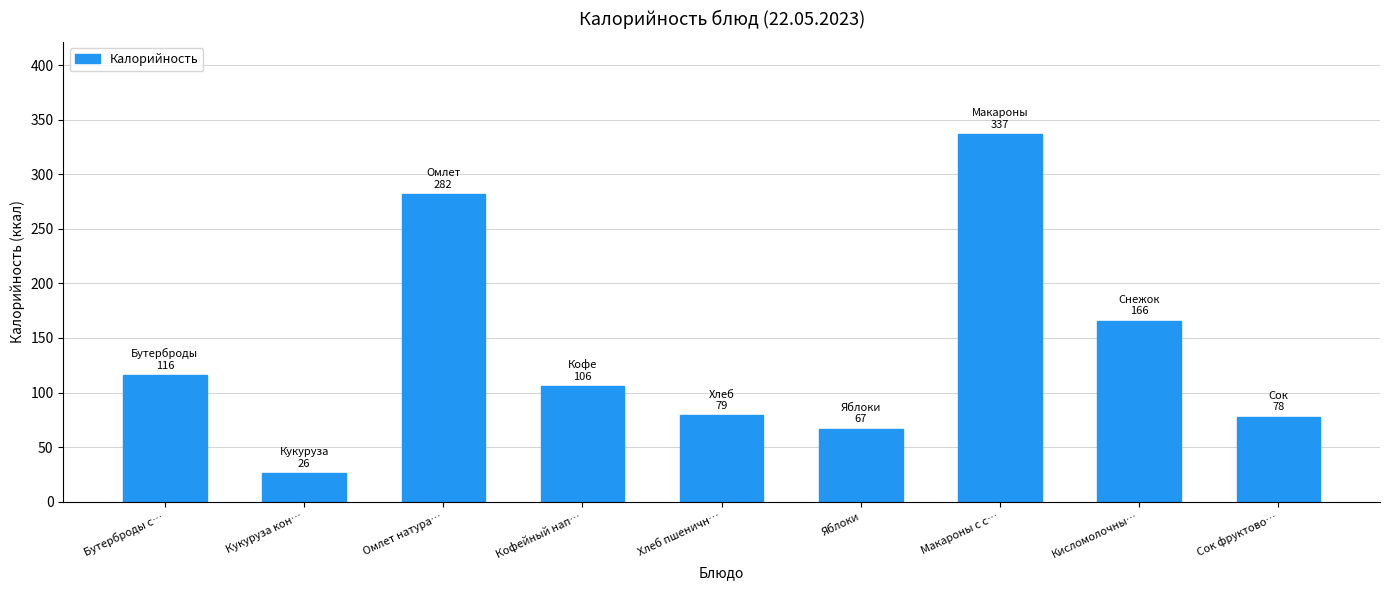

What is the smallest value displayed?

26